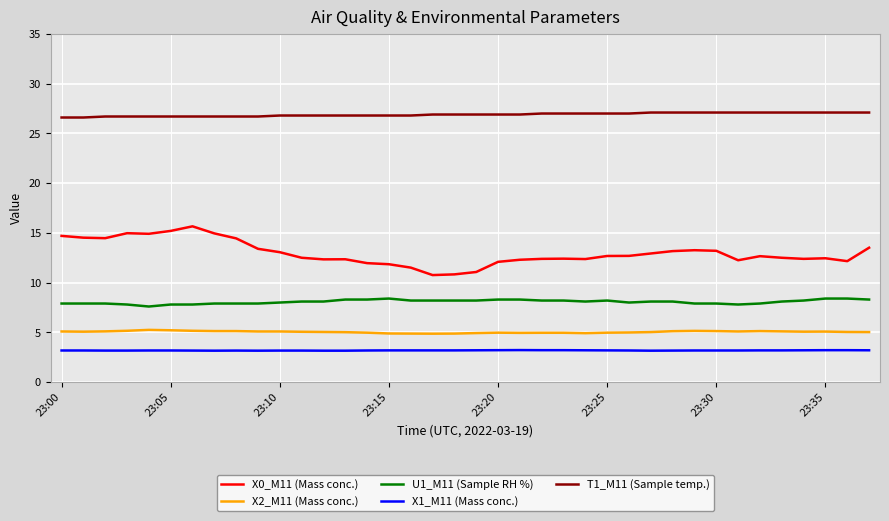

Which series has the largest total across all categories?

T1_M11 (Sample temp.)